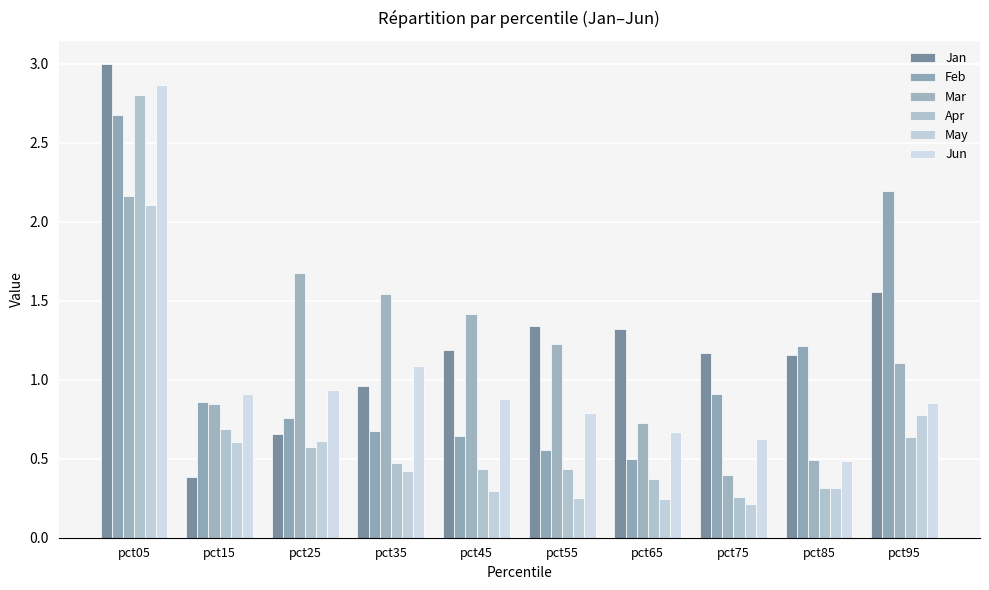

What is the difference between the Apr values at pct25 and pct65?

0.2